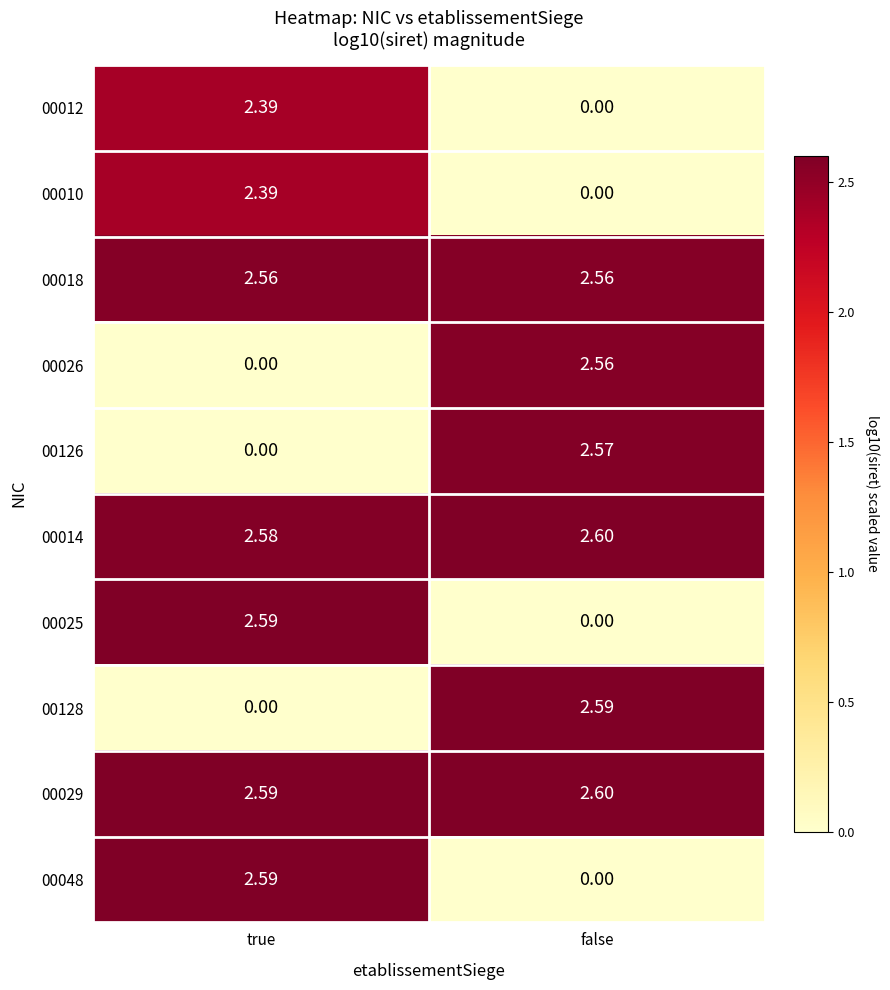

At which label is 00014 closest to 2?

true